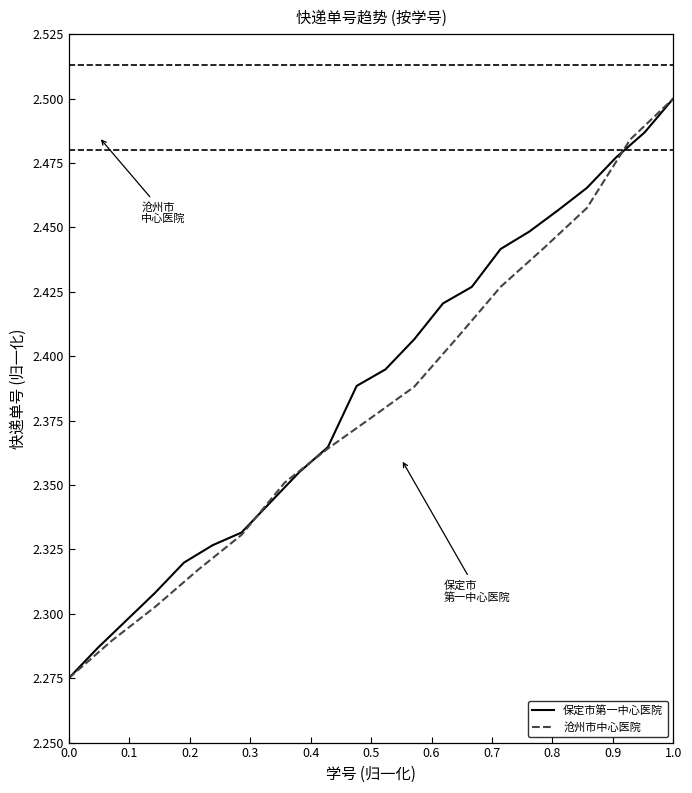

Reading right to left, extract all data points from this chart.

2.5	2.5	2.5	2.5	2.5	2.4	2.4	2.4	2.4	2.4	2.4	2.4	2.4	2.4	2.3	2.3	2.3	2.3	2.3	2.3